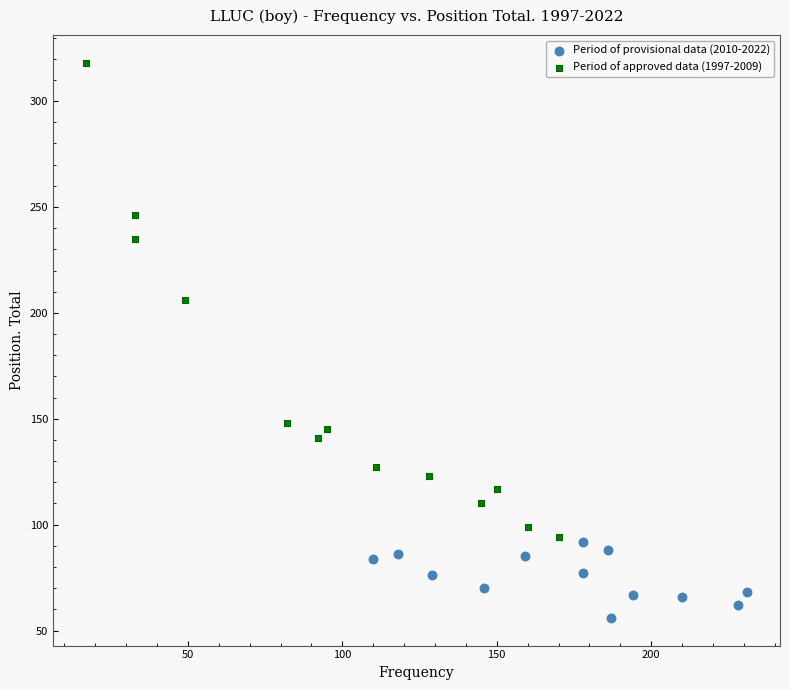

Which series has the widest spread of Y values?

Period of approved data (1997-2009)